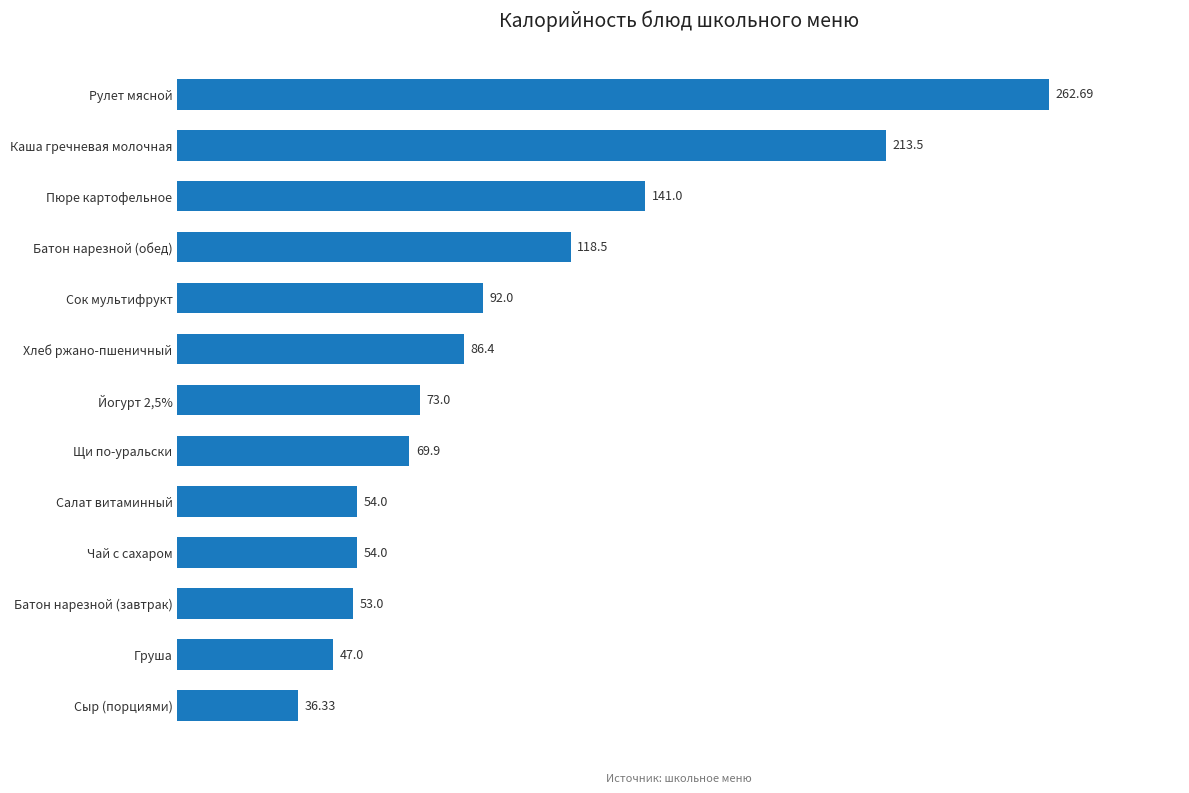

At which label is the value closest to 149?

Пюре картофельное